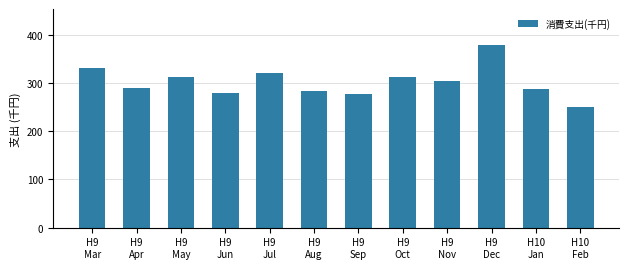

What position from the left is H9
May?

3